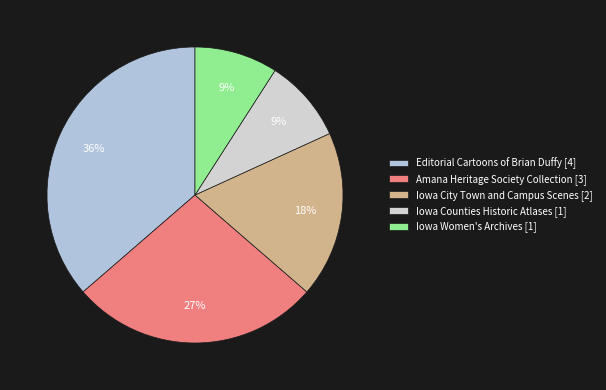

Count the number of slices in the pie.

5